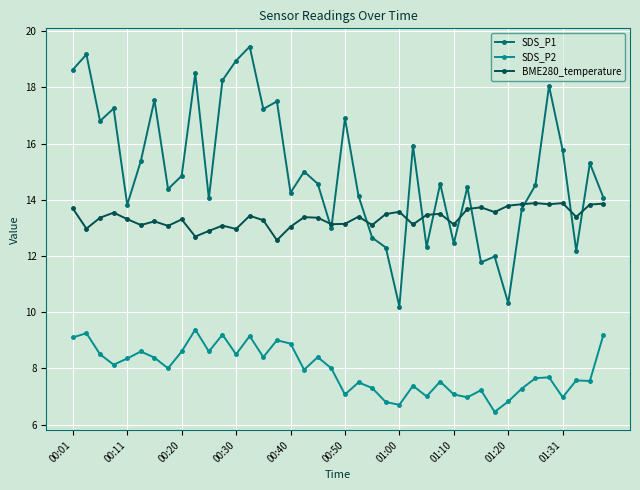

What are all the series names shown in the legend?

SDS_P1, SDS_P2, BME280_temperature